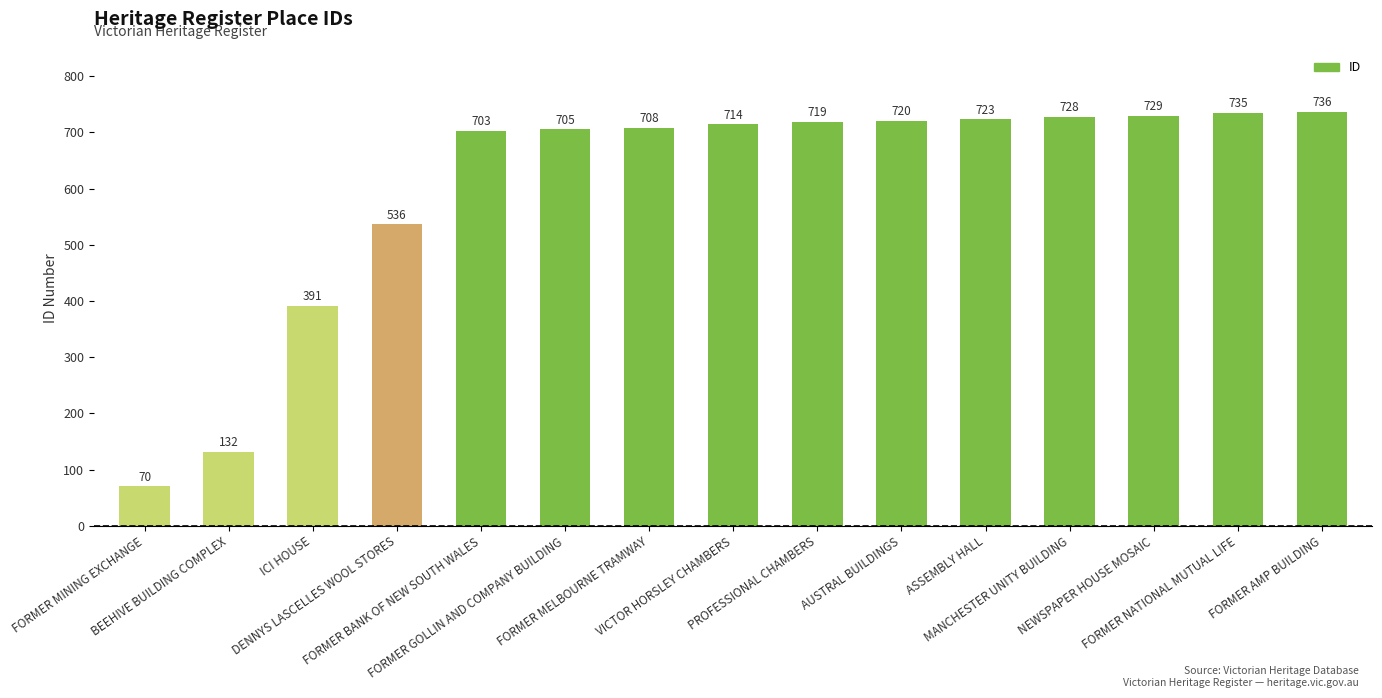

List the labels in order of value, largest first.

FORMER AMP BUILDING, FORMER NATIONAL MUTUAL LIFE, NEWSPAPER HOUSE MOSAIC, MANCHESTER UNITY BUILDING, ASSEMBLY HALL, AUSTRAL BUILDINGS, PROFESSIONAL CHAMBERS, VICTOR HORSLEY CHAMBERS, FORMER MELBOURNE TRAMWAY, FORMER GOLLIN AND COMPANY BUILDING, FORMER BANK OF NEW SOUTH WALES, DENNYS LASCELLES WOOL STORES, ICI HOUSE, BEEHIVE BUILDING COMPLEX, FORMER MINING EXCHANGE